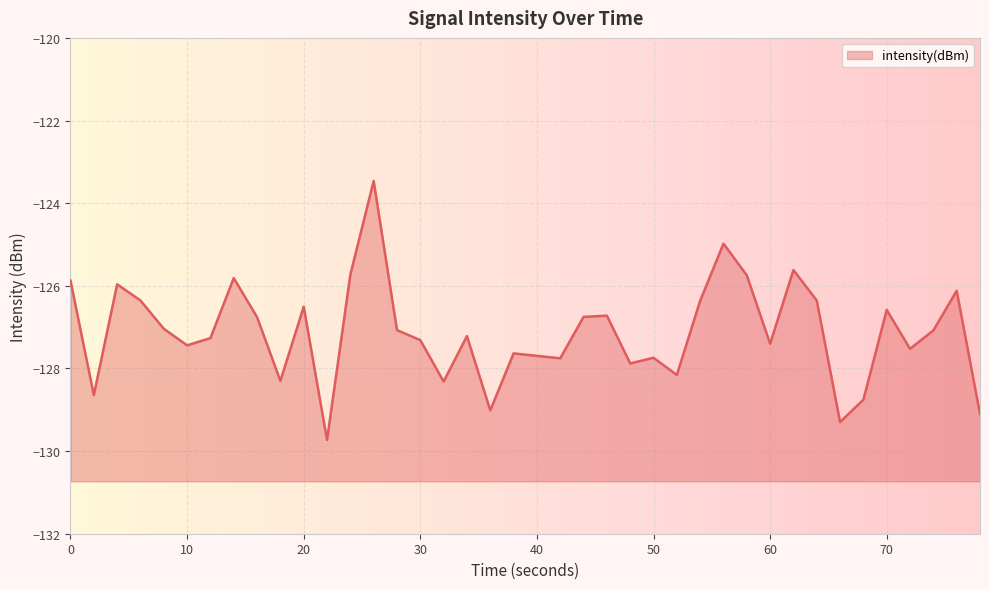

What is the smallest value displayed?

-129.7